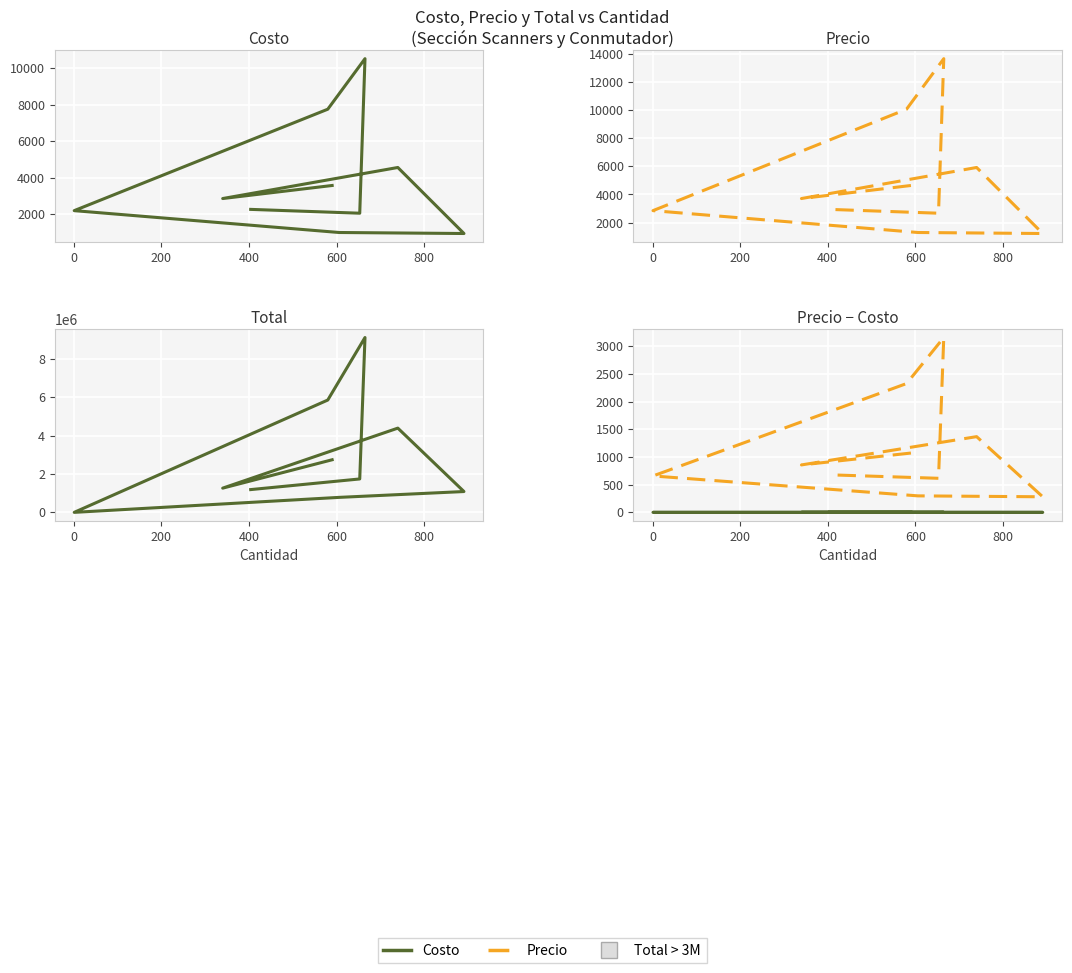

What is the average value of the Costo series?

3769.5